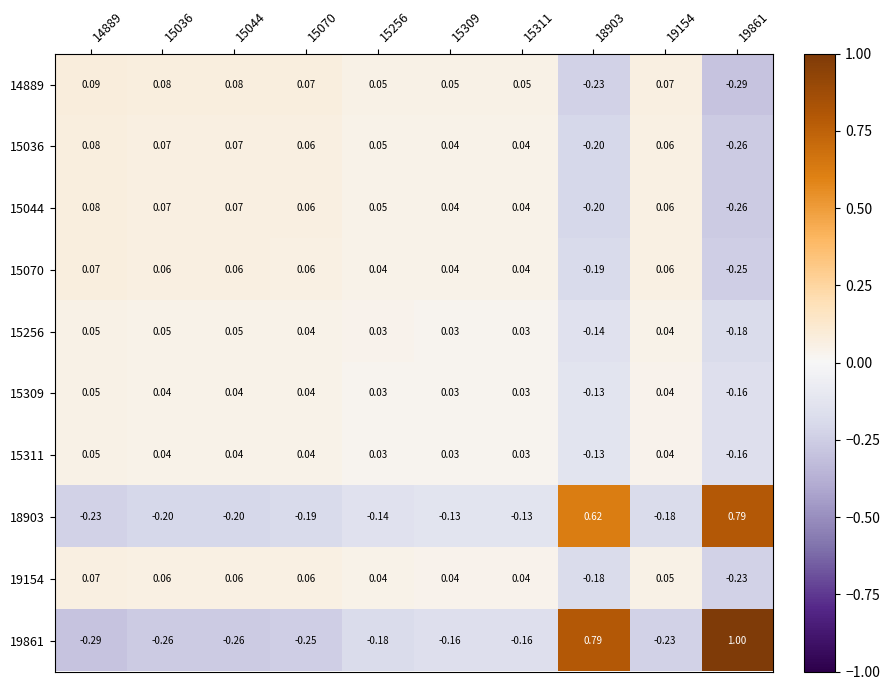

How many data points in 19861 are above 0?

2